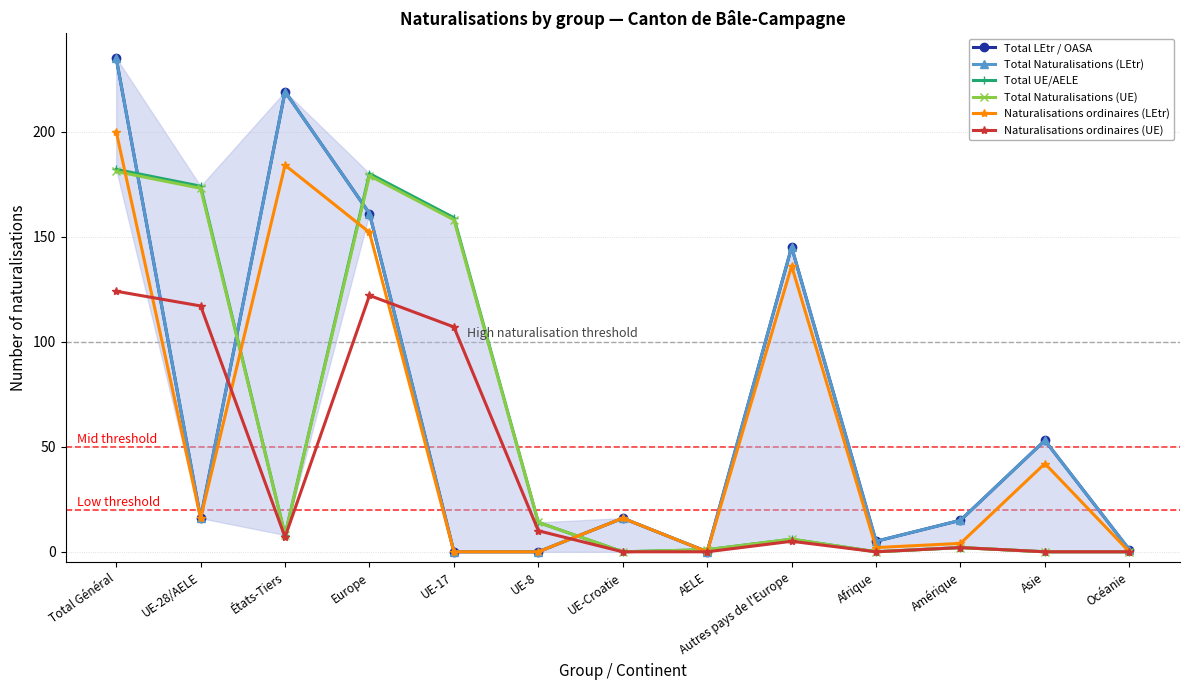

Between UE-17 and Autres pays de l'Europe, which series saw the biggest shift?

Total UE/AELE